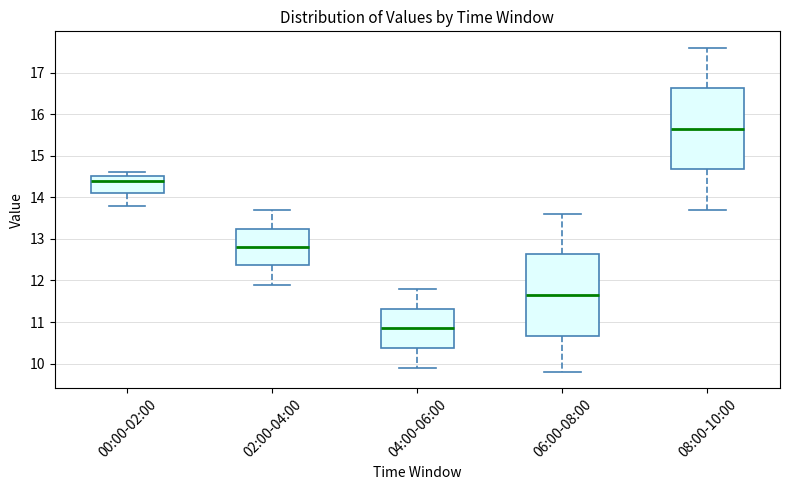

Reading left to right, read every box against the y-axis: the position of its median line, the range the box covers, and the ends of its whiskers. The values are not printed on the chart, so give them approximately, as read against the axis.

00:00-02:00: median 14.4, box 14.1 to 14.5, whiskers 13.8 to 14.6
02:00-04:00: median 12.8, box 12.4 to 13.2, whiskers 11.9 to 13.7
04:00-06:00: median 10.9, box 10.4 to 11.3, whiskers 9.9 to 11.8
06:00-08:00: median 11.7, box 10.7 to 12.6, whiskers 9.8 to 13.6
08:00-10:00: median 15.7, box 14.7 to 16.6, whiskers 13.7 to 17.6